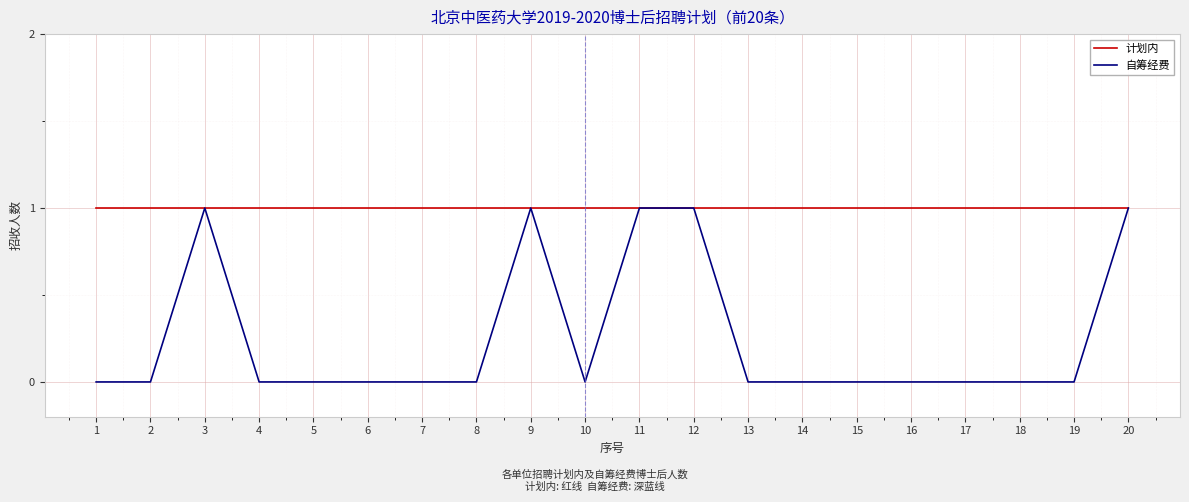

What is the highest value of the 自筹经费 series?

1